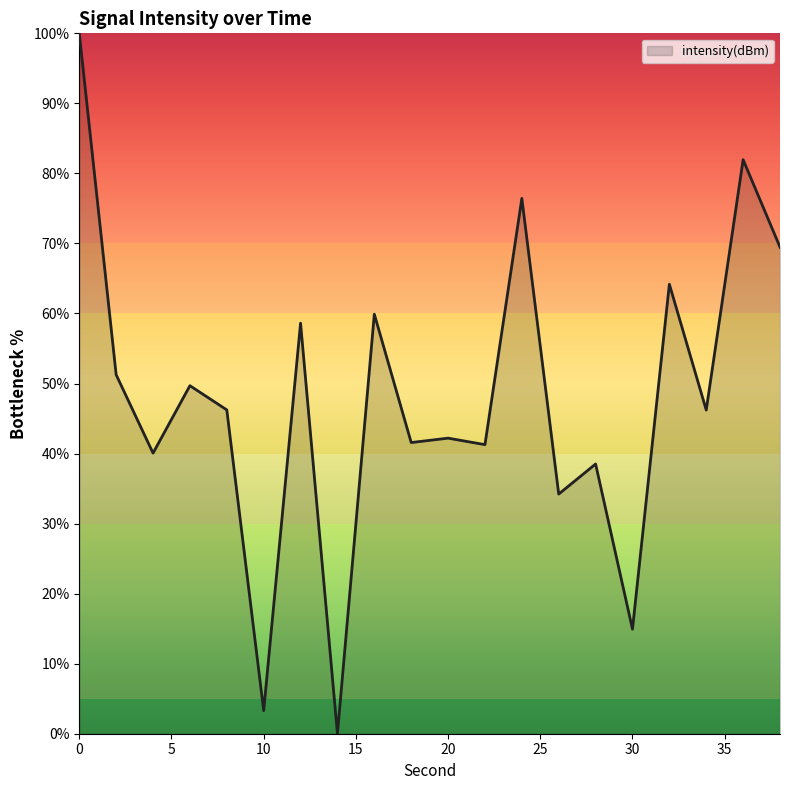

What is the difference between the maximum and minimum values?

100.0